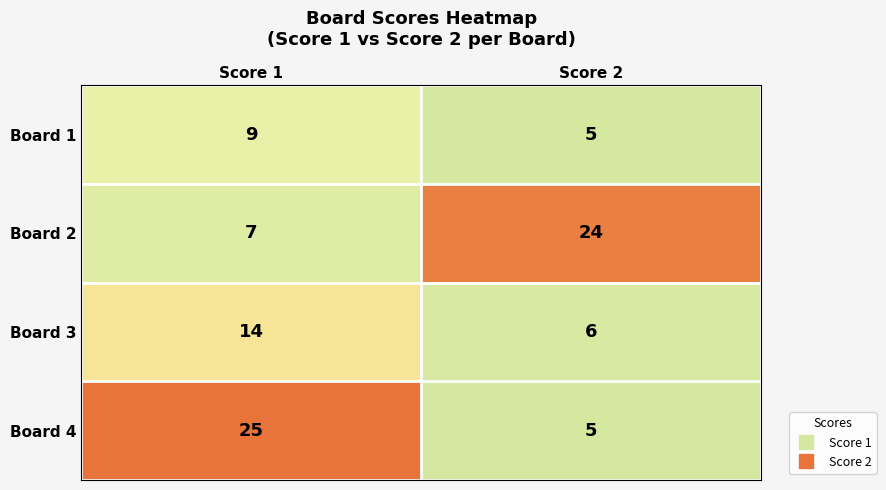

What is the sum of all Board 4 values?

30